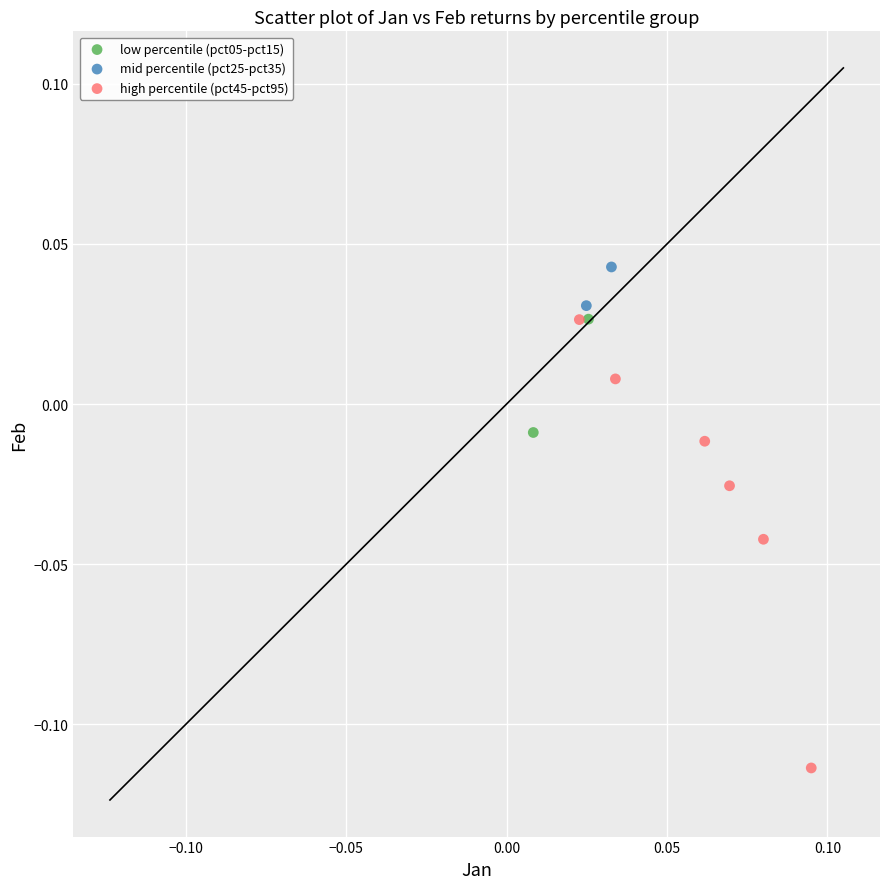

What are all the series names shown in the legend?

low percentile (pct05-pct15), mid percentile (pct25-pct35), high percentile (pct45-pct95)